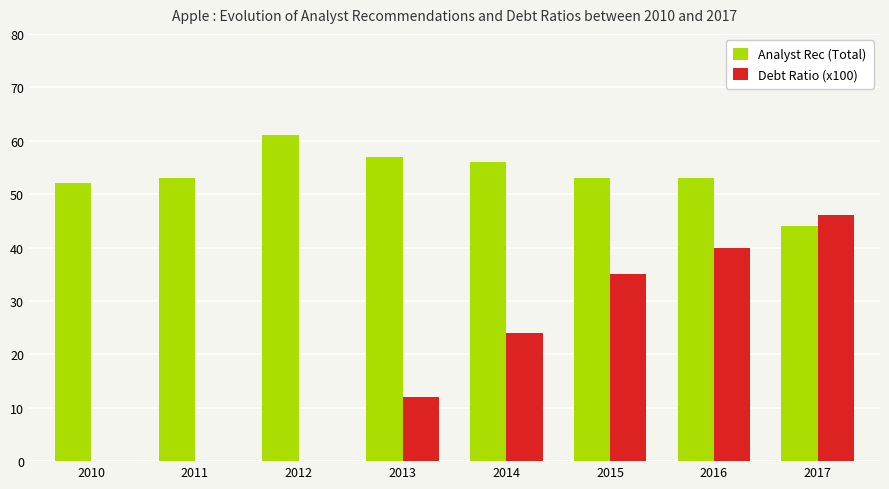

At which label is Debt Ratio (x100) closest to 23?

2014